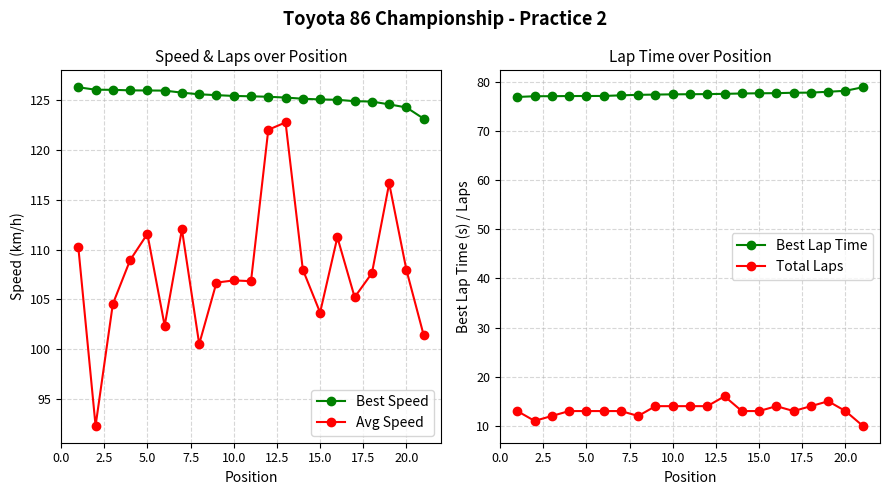

True or false: Avg Speed and Best Speed cross at least once.

False